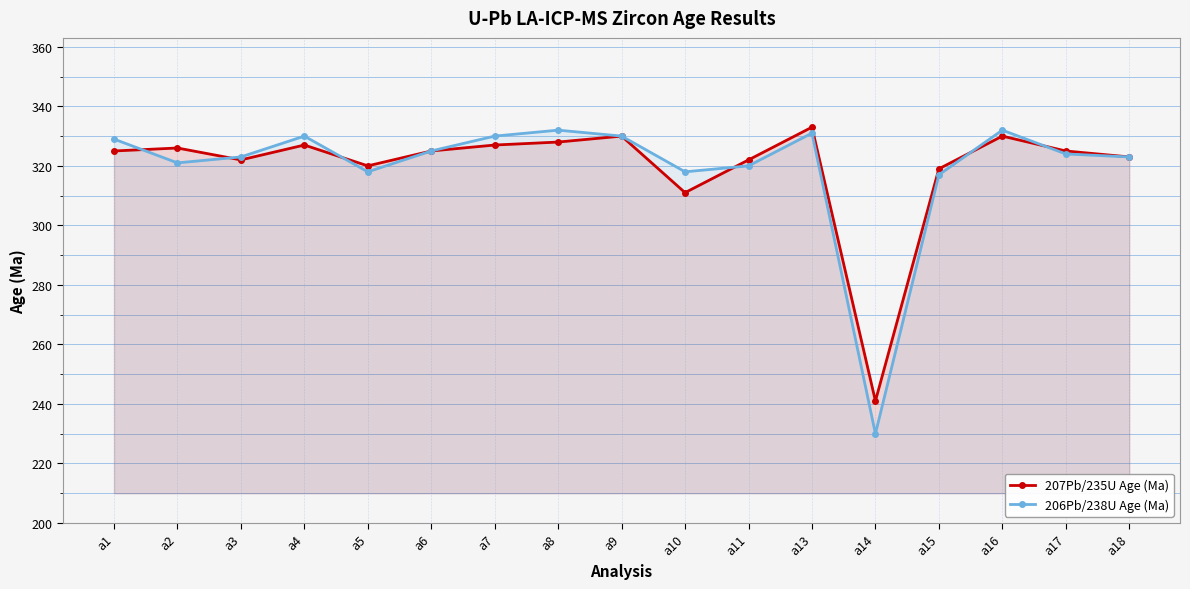

What is the difference between the 206Pb/238U Age (Ma) values at a7 and a10?

12